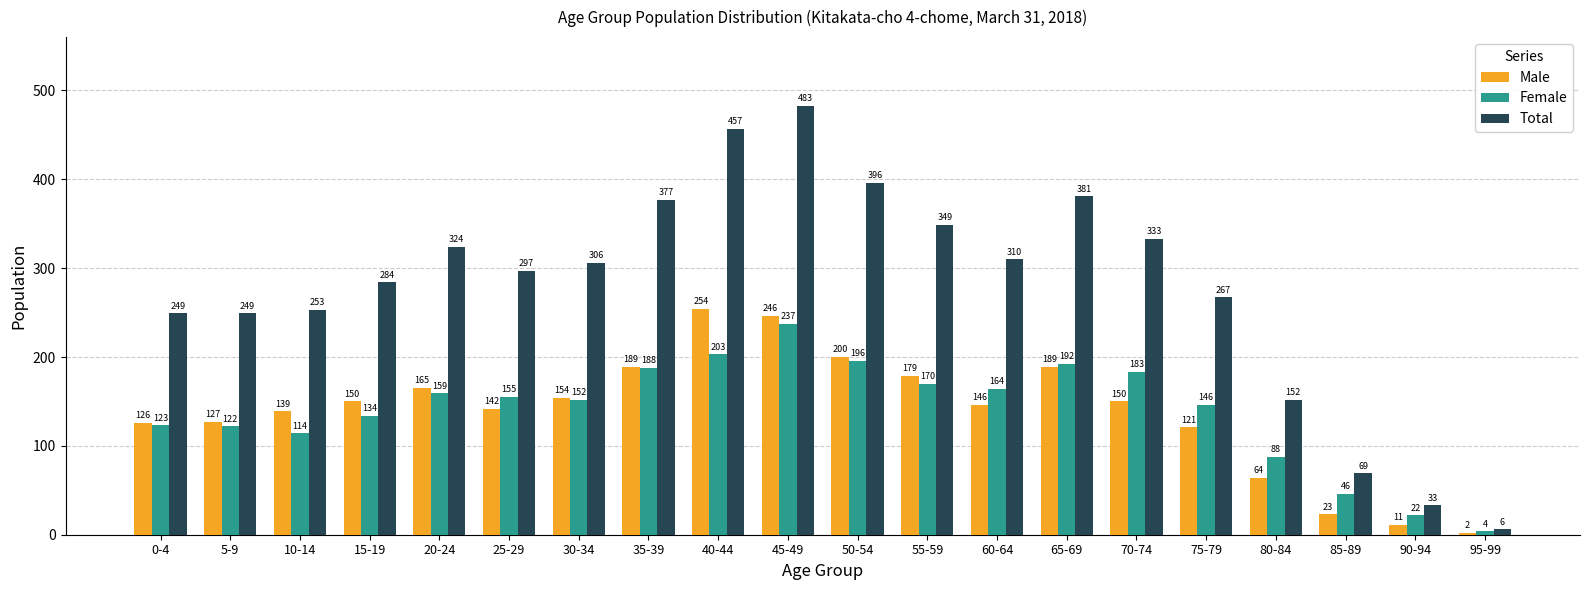

What is the total value across all series at 55-59?

698